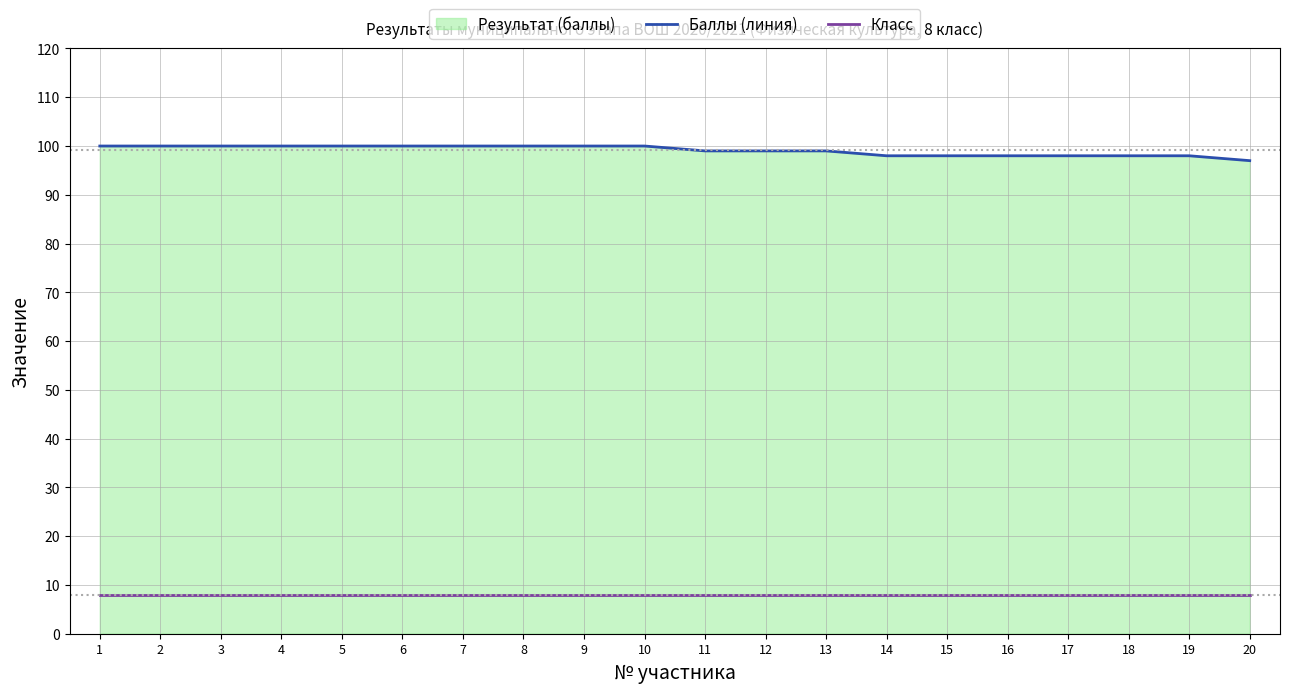

True or false: Баллы (линия) and Класс cross at least once.

False